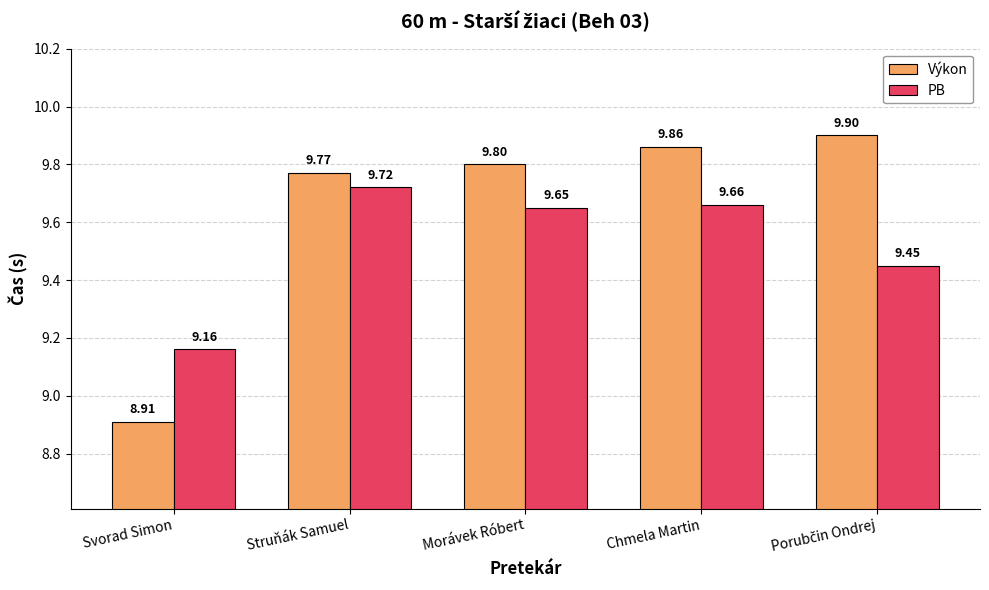

Where is PB nearest to the value 9?

Svorad Simon